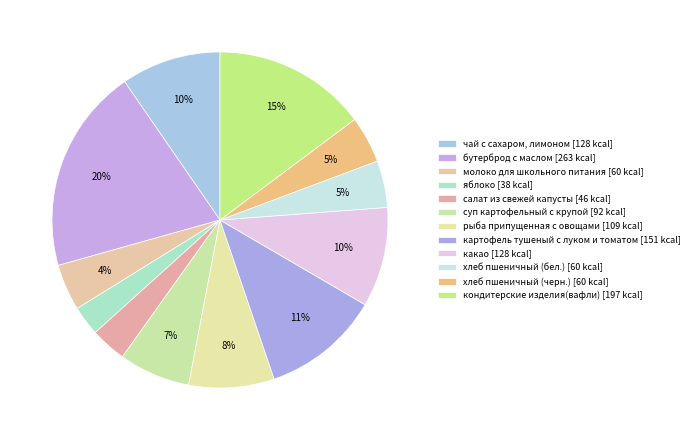

What is the change in value from салат из свежей капусты to рыба припущенная с овощами?

+63.4